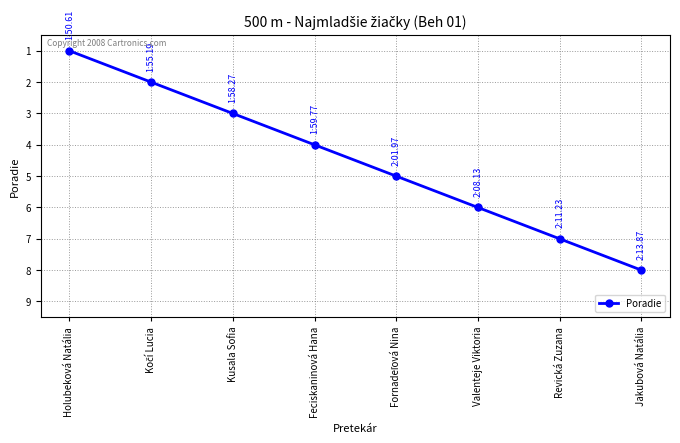

True or false: the data shows 8 at Jakubová Natália.

True